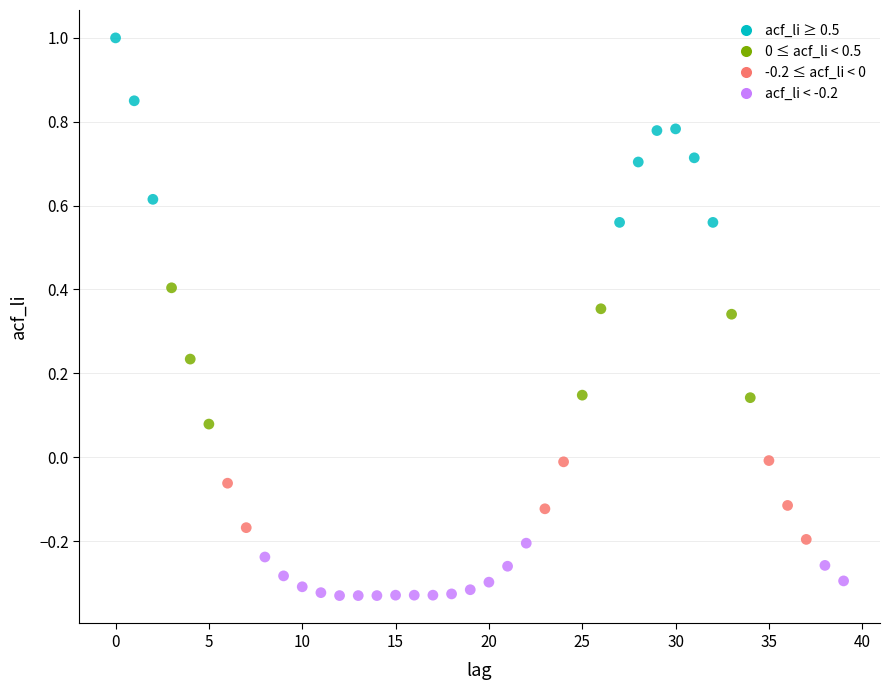

What is the range of Y values (max minus min)?

1.3